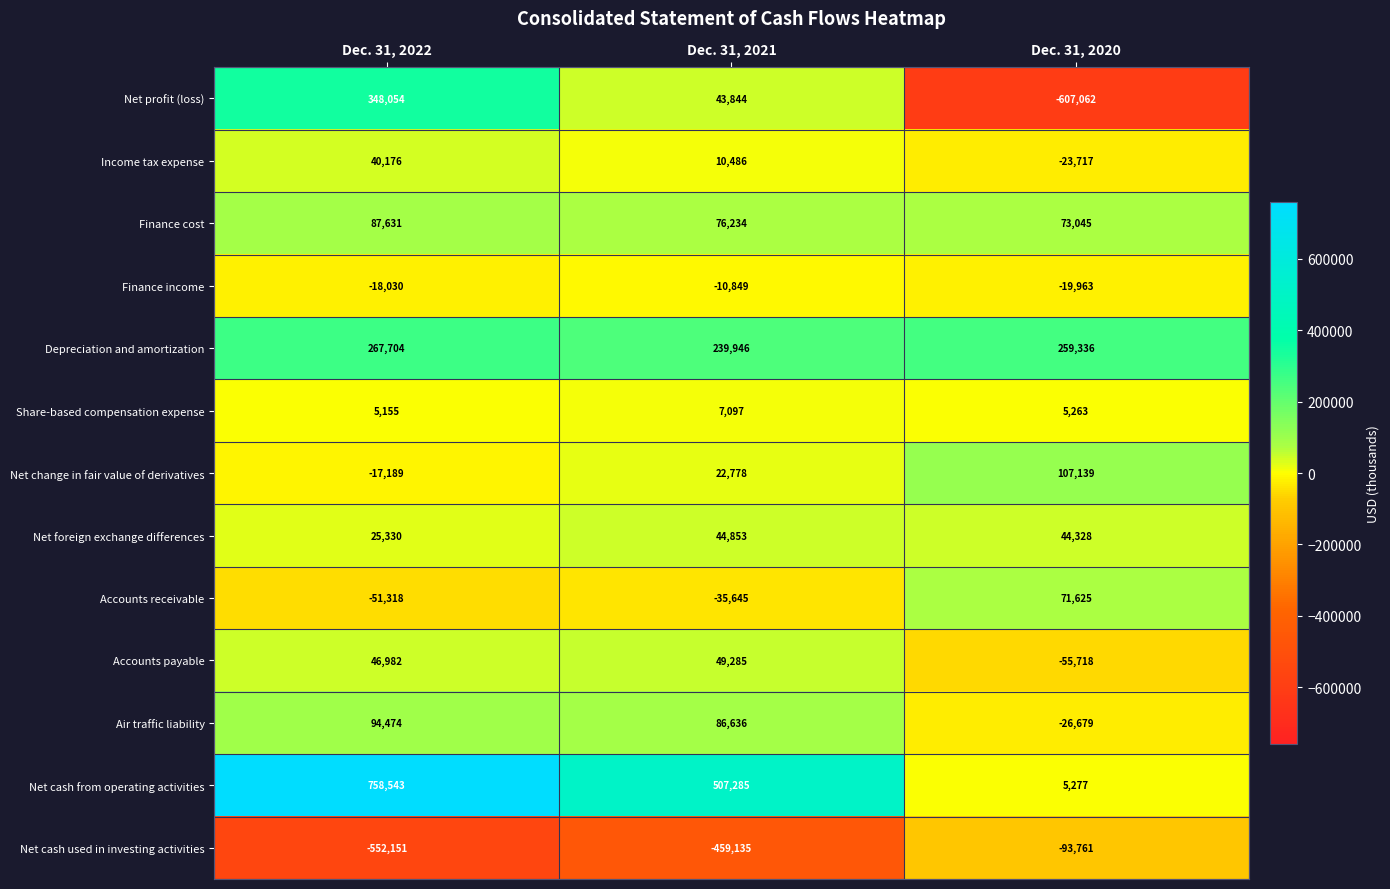

Rank the series at Dec. 31, 2022 from highest to lowest value.

Net cash from operating activities, Net profit (loss), Depreciation and amortization, Air traffic liability, Finance cost, Accounts payable, Income tax expense, Net foreign exchange differences, Share-based compensation expense, Net change in fair value of derivatives, Finance income, Accounts receivable, Net cash used in investing activities